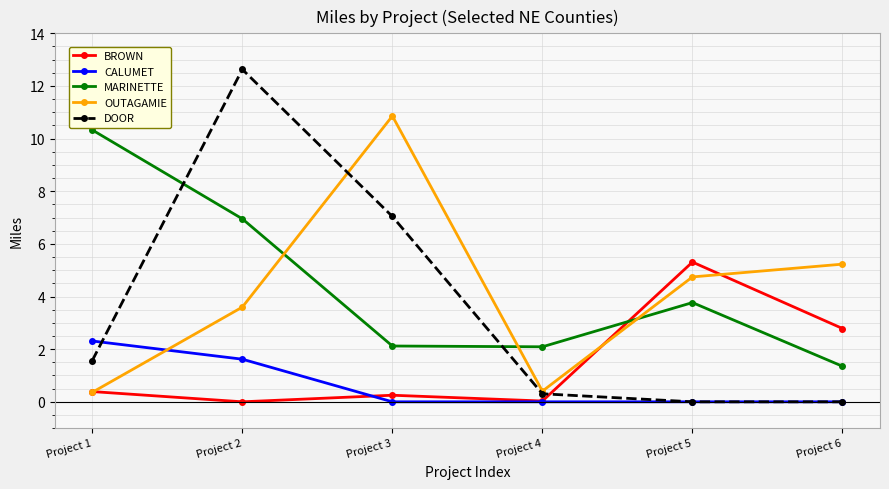

What are all the series names shown in the legend?

BROWN, CALUMET, MARINETTE, OUTAGAMIE, DOOR